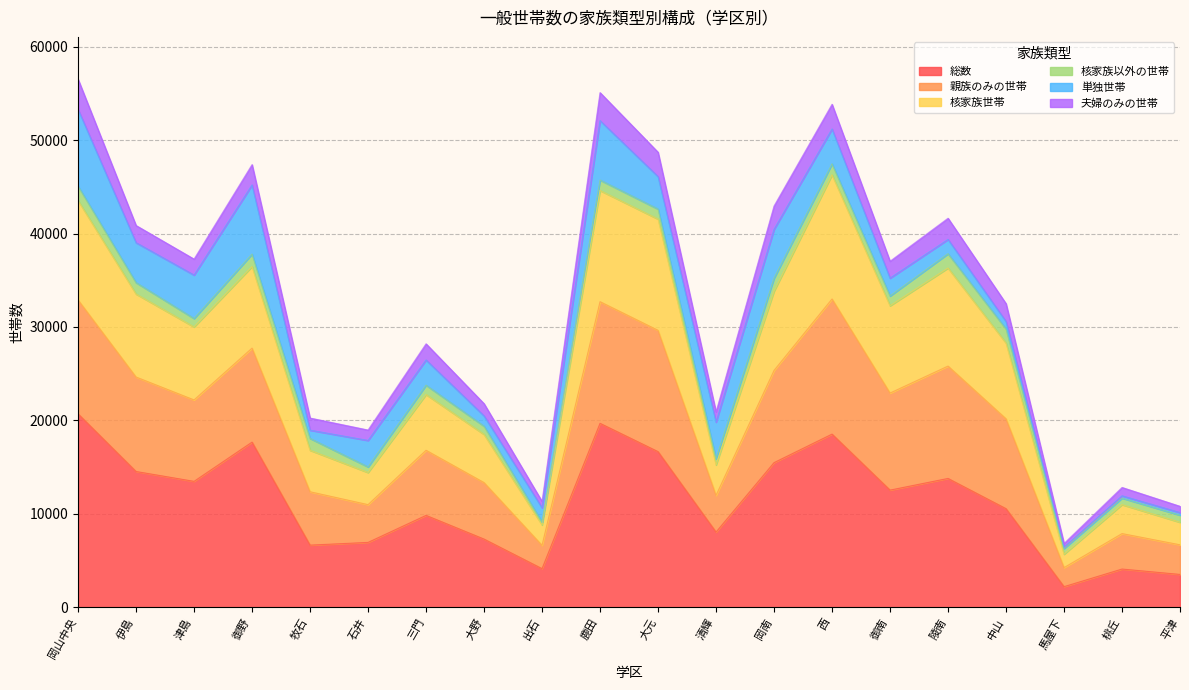

What is the total value across all series at 岡南?

42954